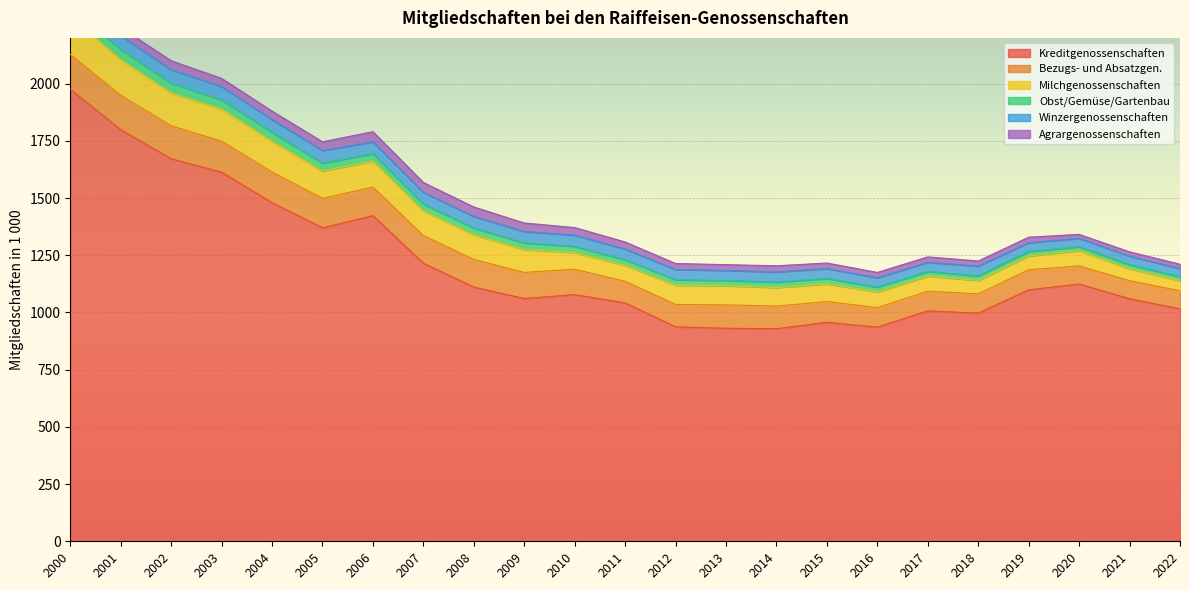

Is the value of Kreditgenossenschaften at 2013 greater than the value of Winzergenossenschaften at 2005?

Yes